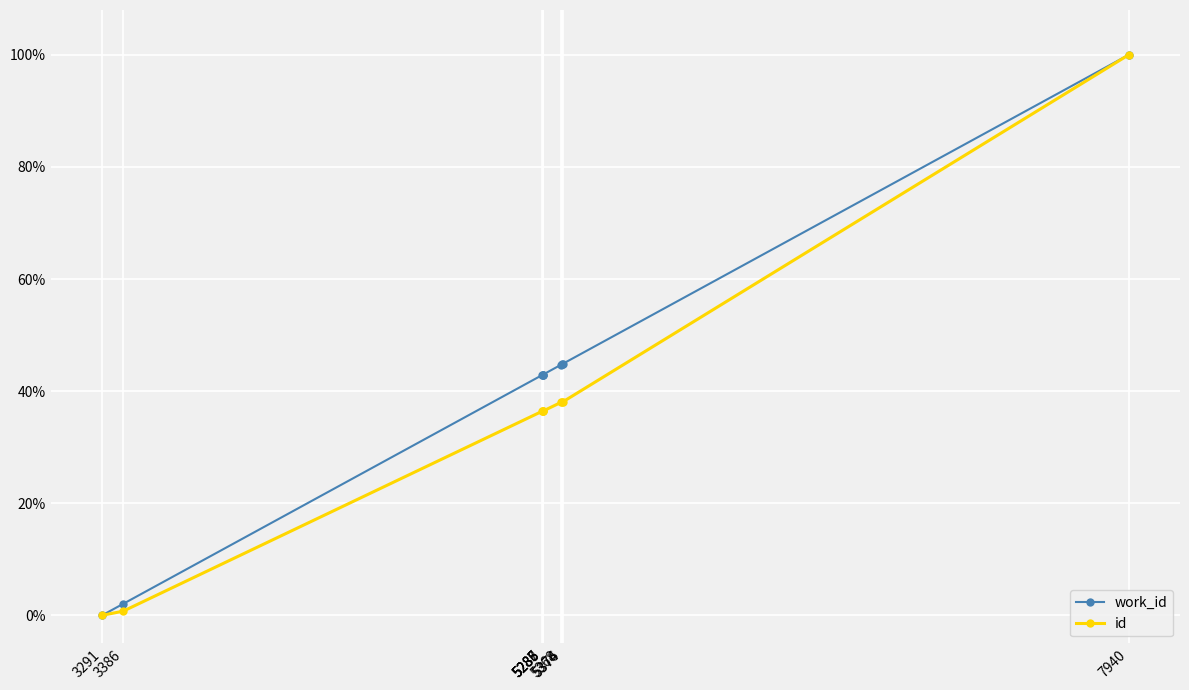

At 3291, list the series in order from smallest to largest.

work_id, id